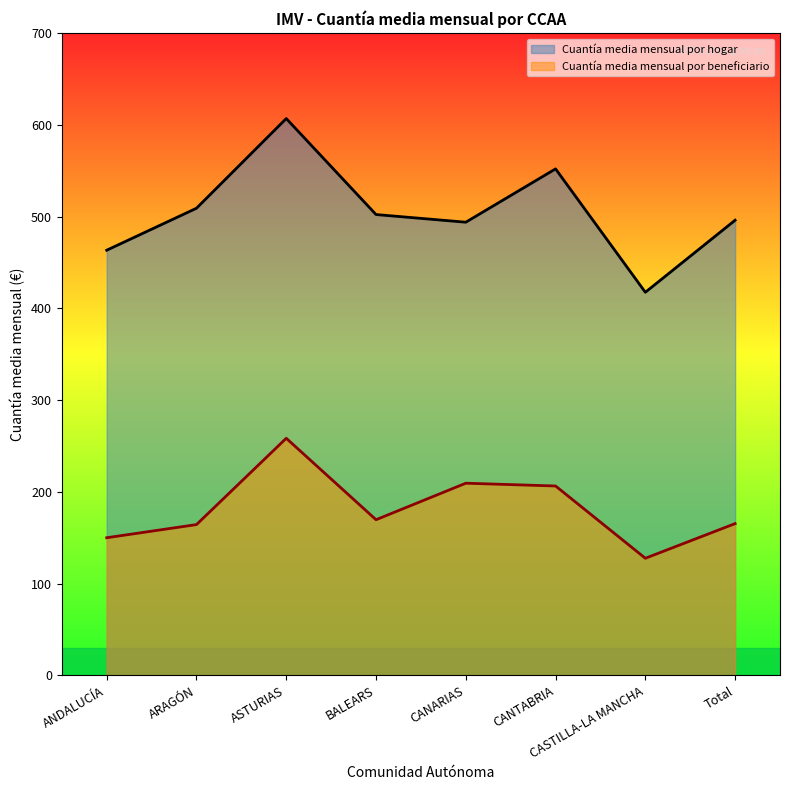

What is the average value of the Cuantía media mensual por beneficiario series?

181.4